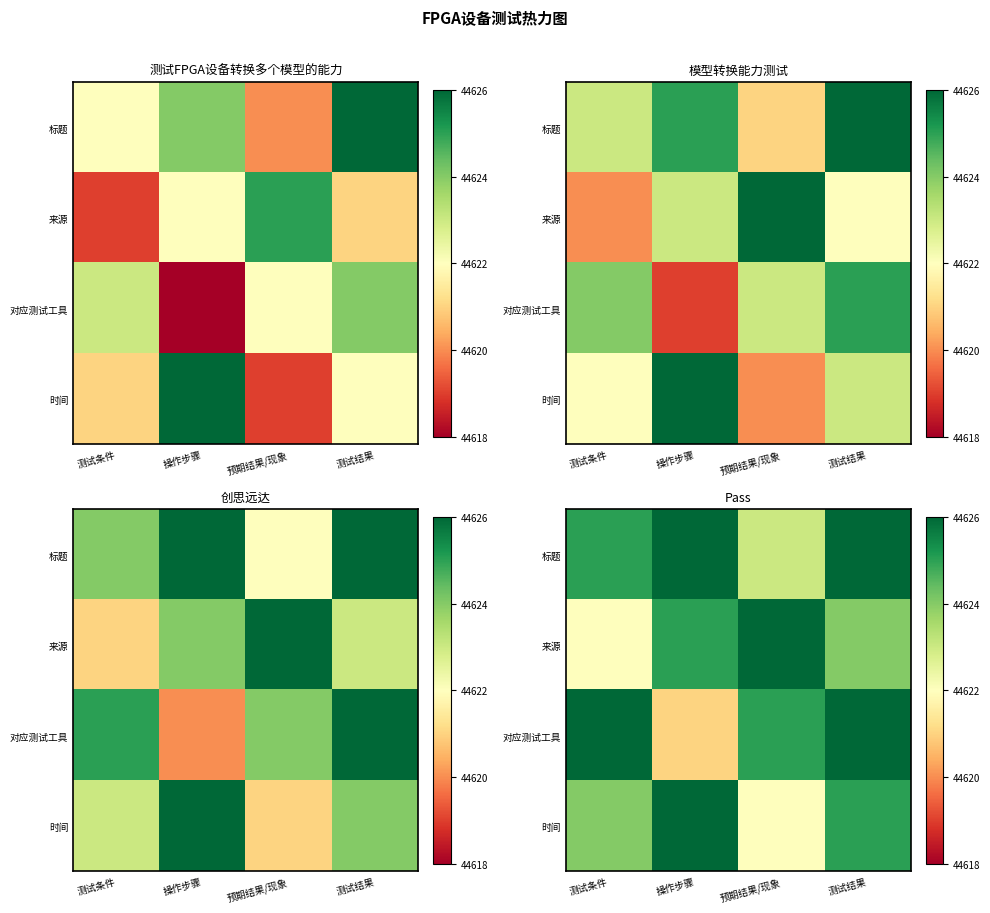

The value of 标题 at 测试条件 is 70078. True or false?

False